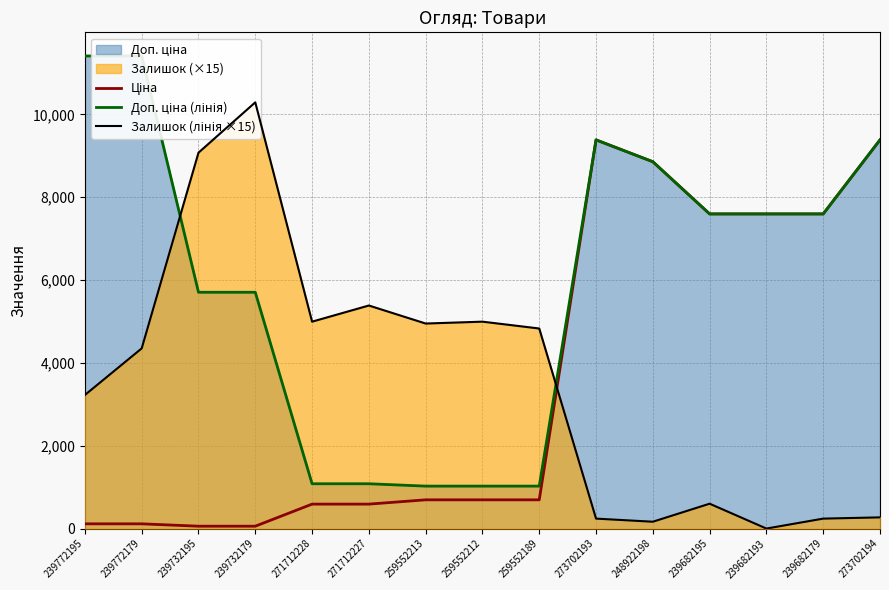

Which series has the largest total across all categories?

Доп. ціна (лінія)